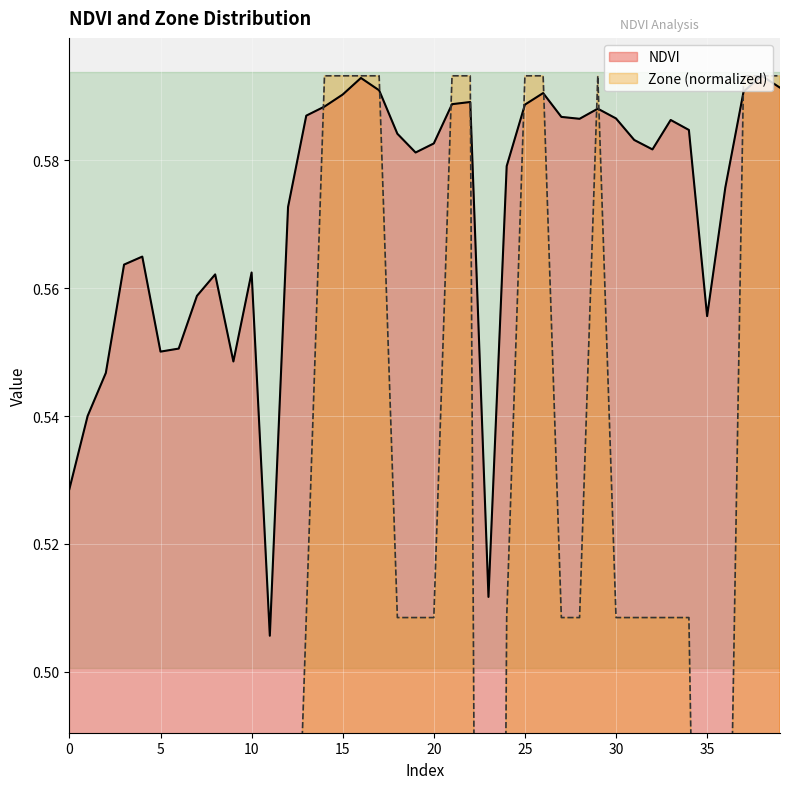

Which category has the lowest value across all series?

11